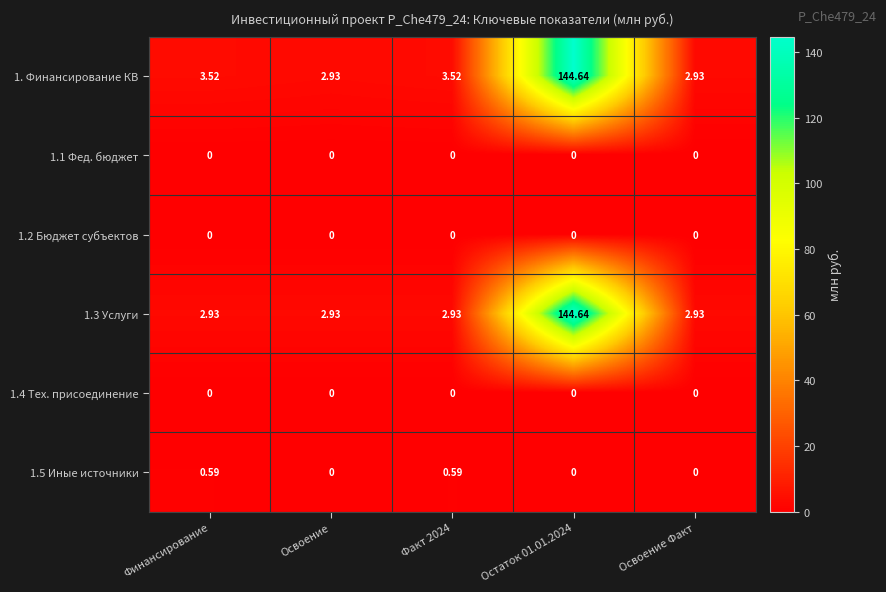

Is the value of 1.4 Тех. присоединение at Освоение greater than the value of 1. Финансирование КВ at Освоение?

No